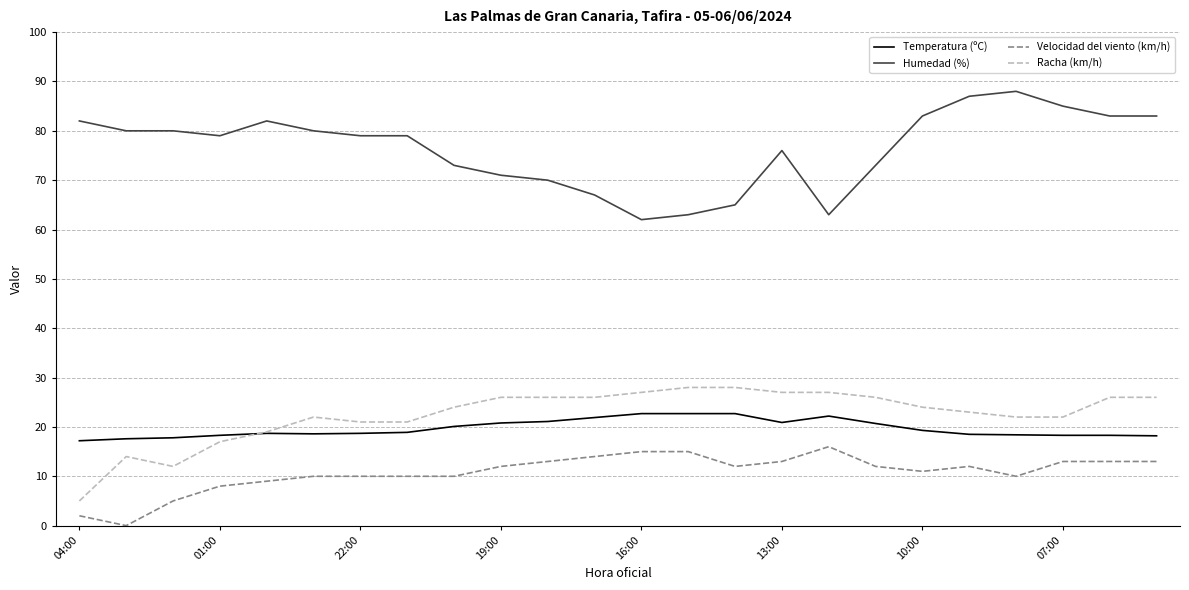

True or false: Velocidad del viento (km/h) and Racha (km/h) intersect in this chart.

False